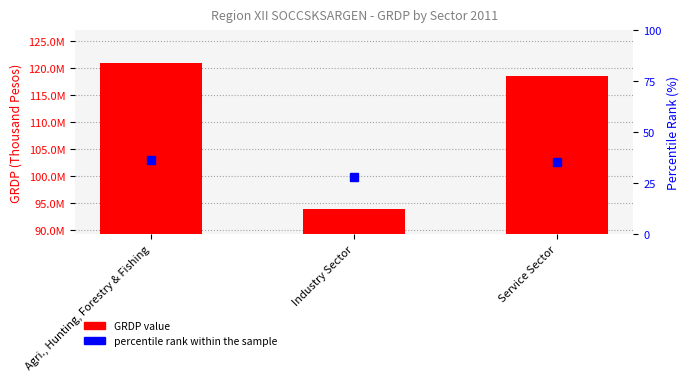

What is the approximate value of GRDP (Thousand Pesos) at Industry Sector?

93907411.5